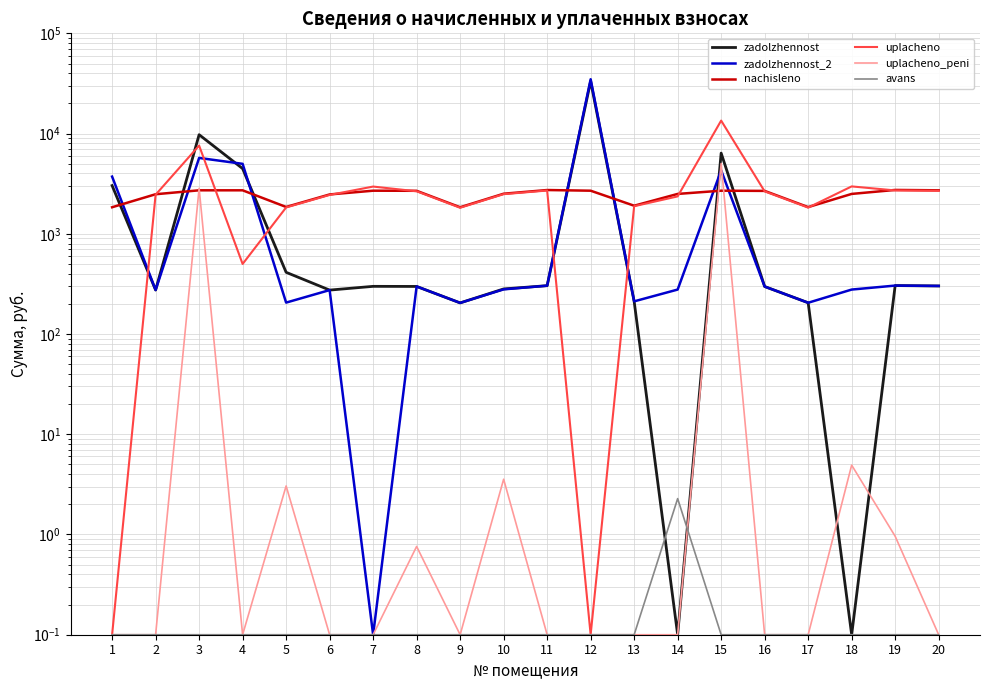

Which series changed the most between 7 and 8?

uplacheno